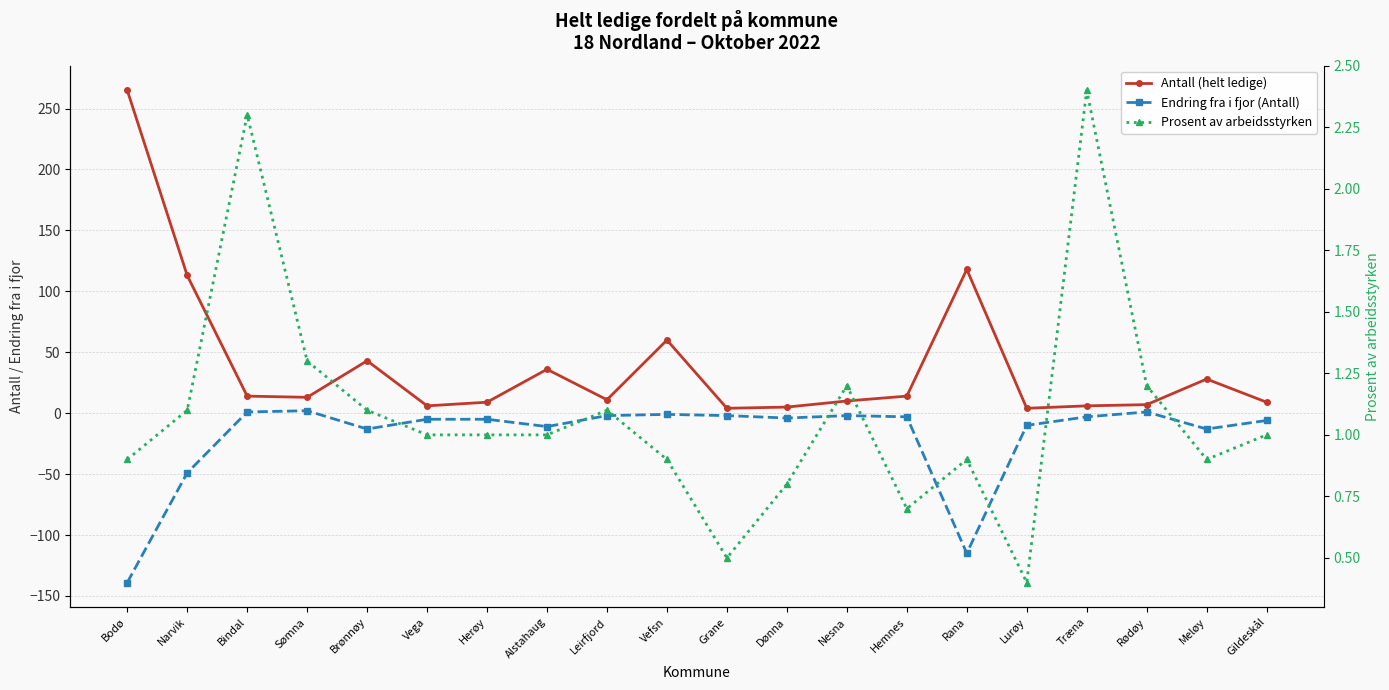

Is it true that Endring fra i fjor (Antall) equals -87.9 at Bodø?

False